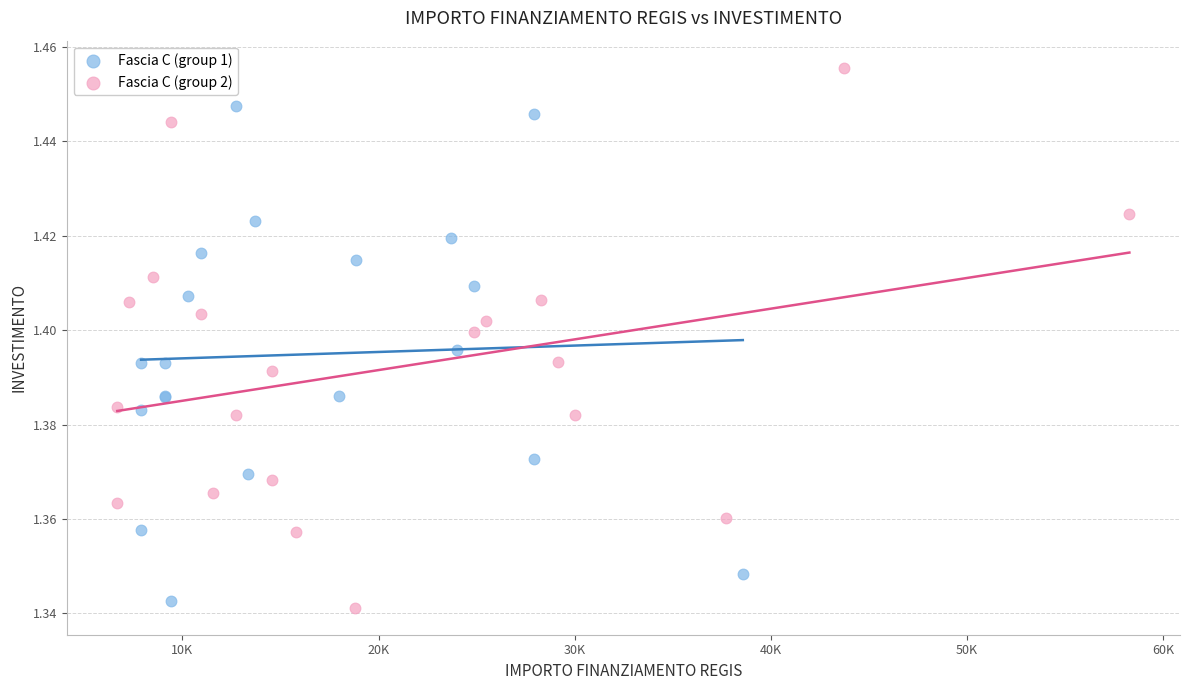

Which series reaches the maximum Y coordinate?

Fascia C (group 2)